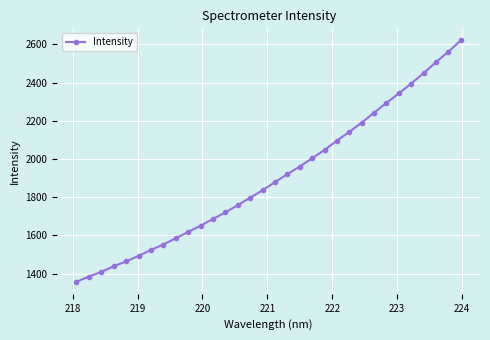

What is the value of the 8th point from the left?

1552.3